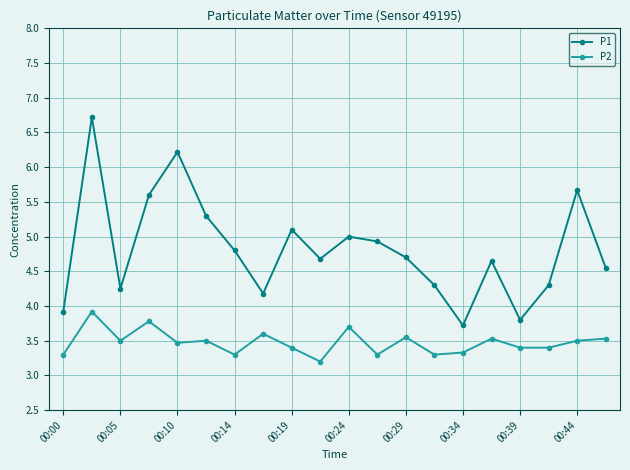

Rank the series by their maximum value, from lowest to highest.

P2, P1